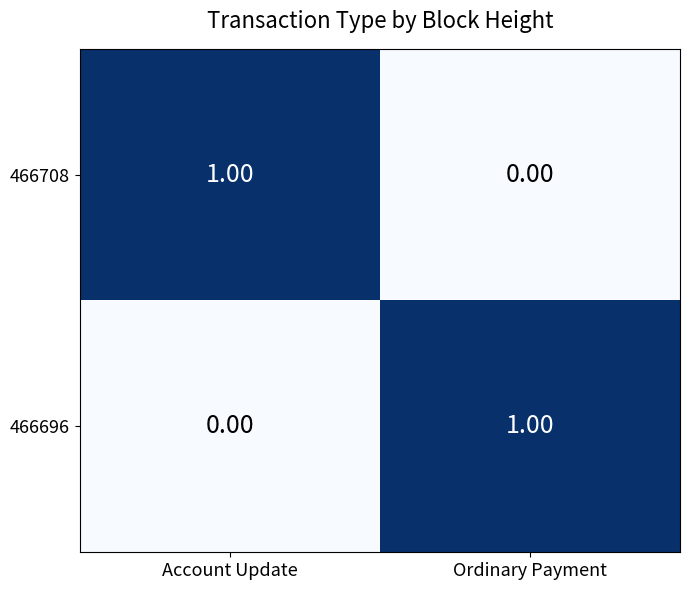

Which category has the highest value in the 466708 series?

Account Update